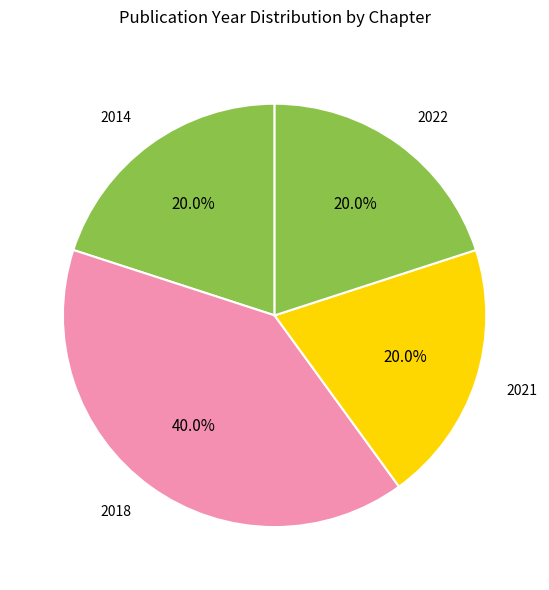

How many slices are in this pie chart?

4